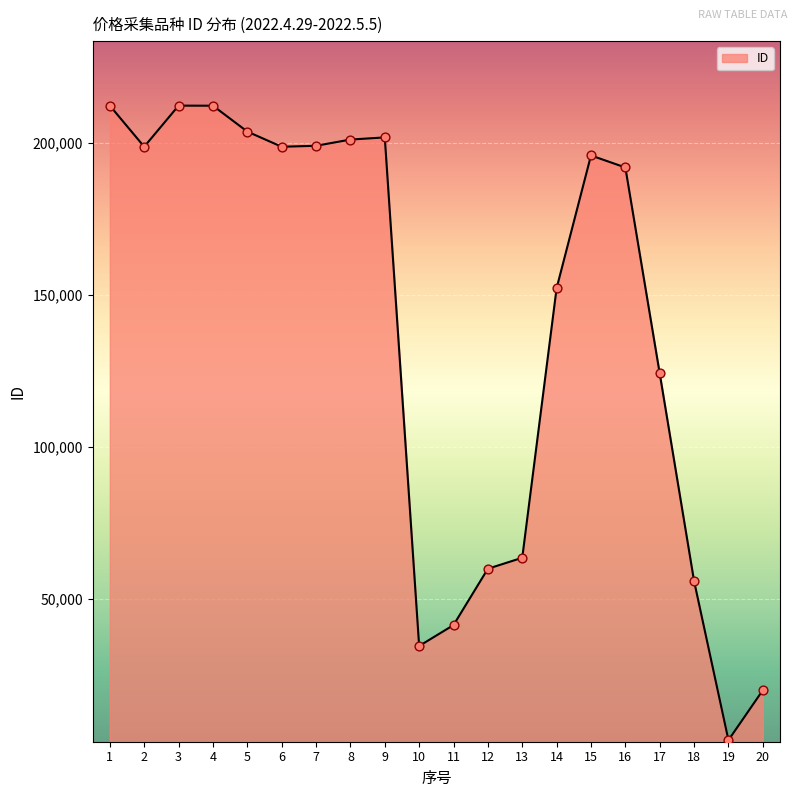

Between 17 and 16, which is larger?

16